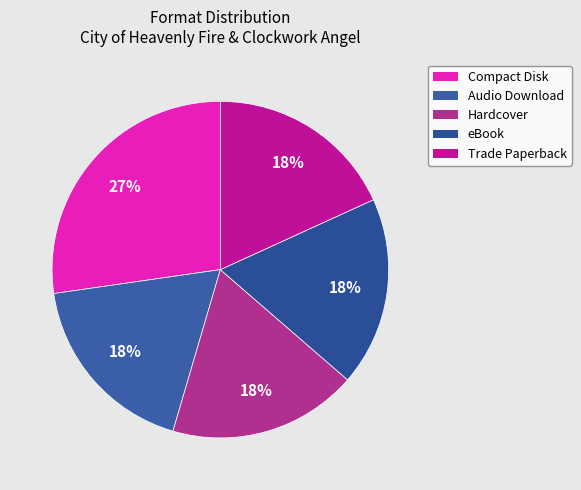

Does Audio Download account for over 50% of the chart?

No